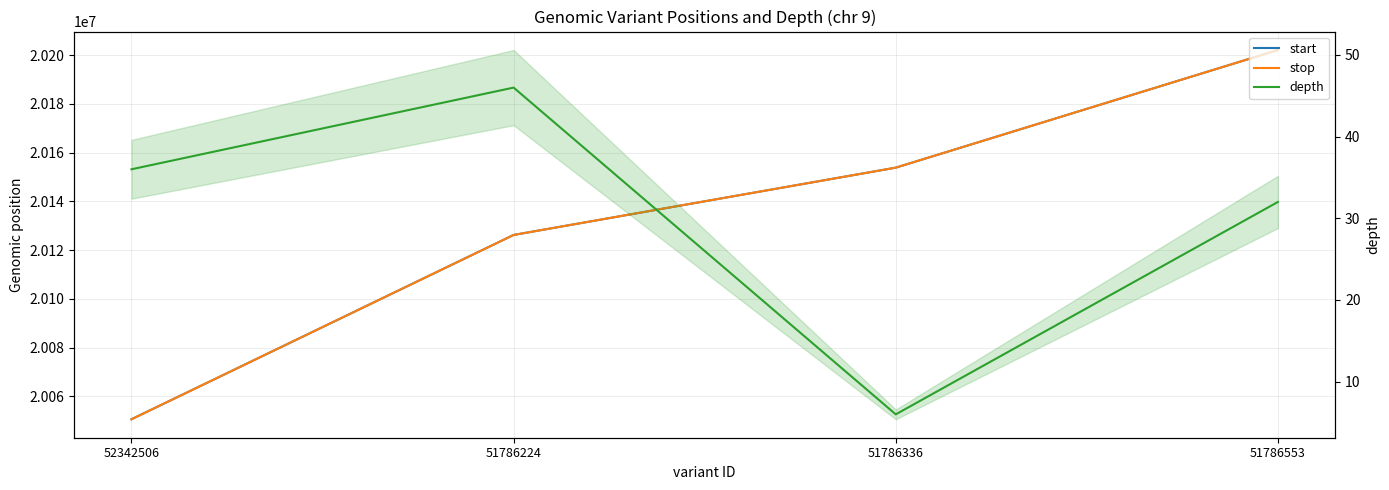

Is it true that stop equals 20126265 at 51786224?

True